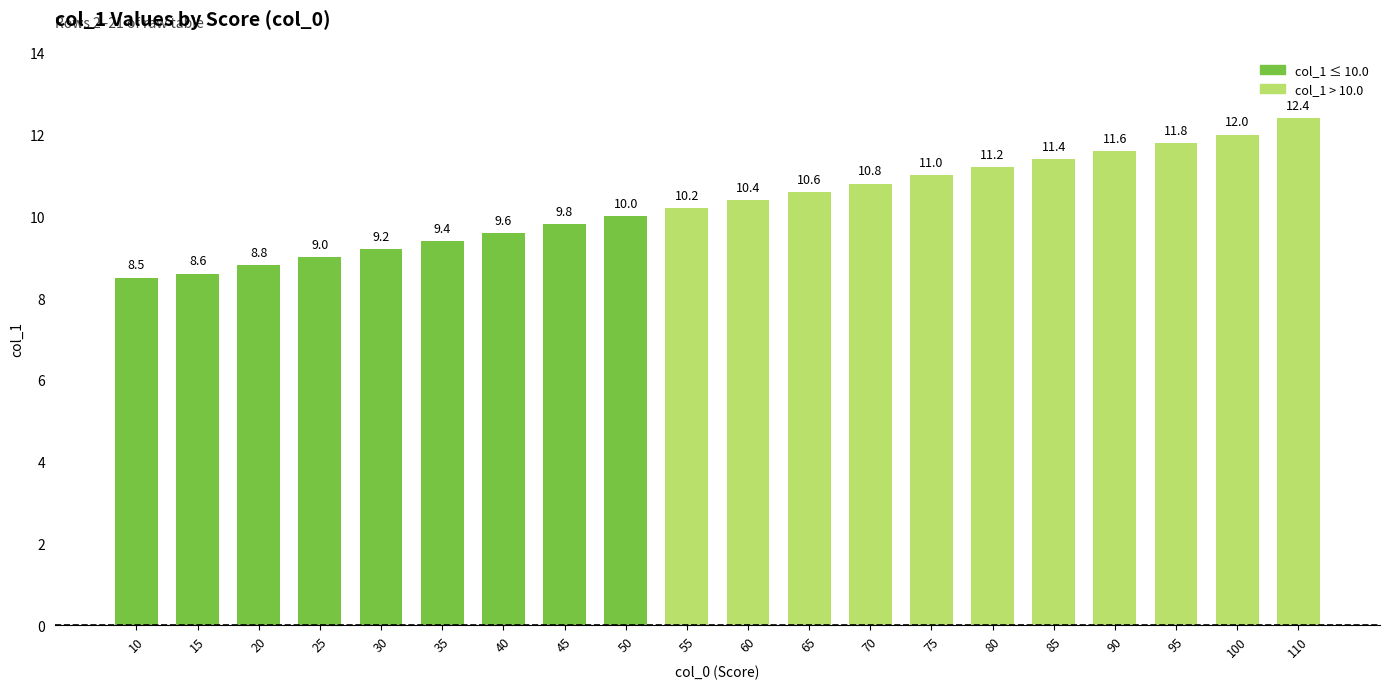

What is the sum of the values at 70 and 85?

22.2